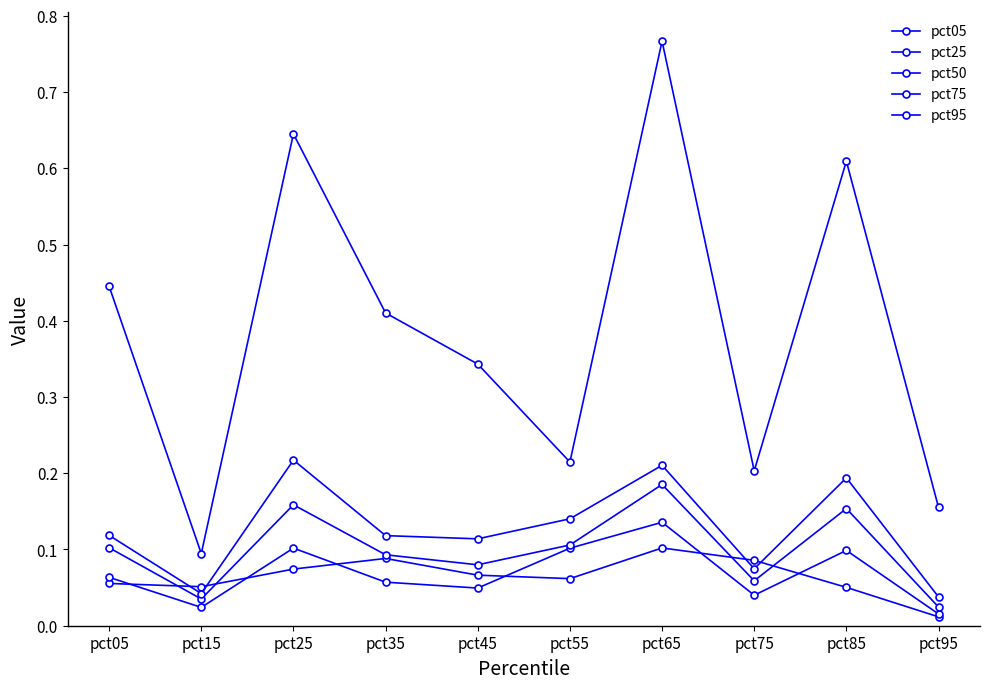

Is this an area chart (filled region under the line)?

No